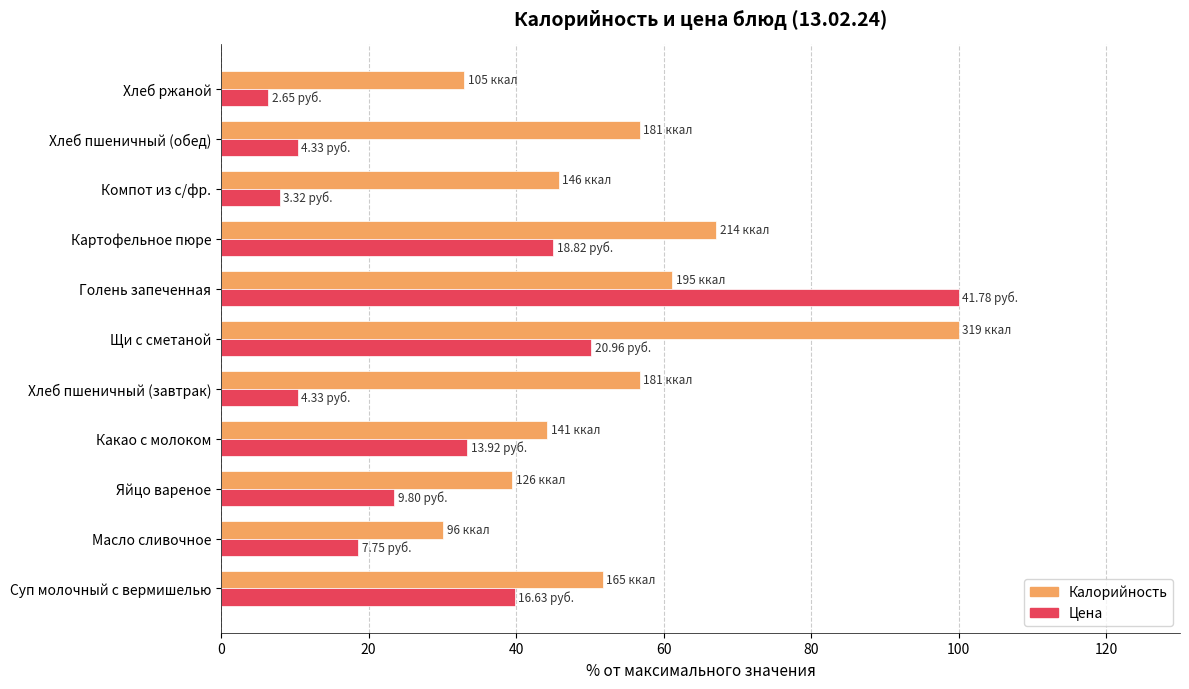

Where is Калорийность nearest to the value 65?

Картофельное пюре